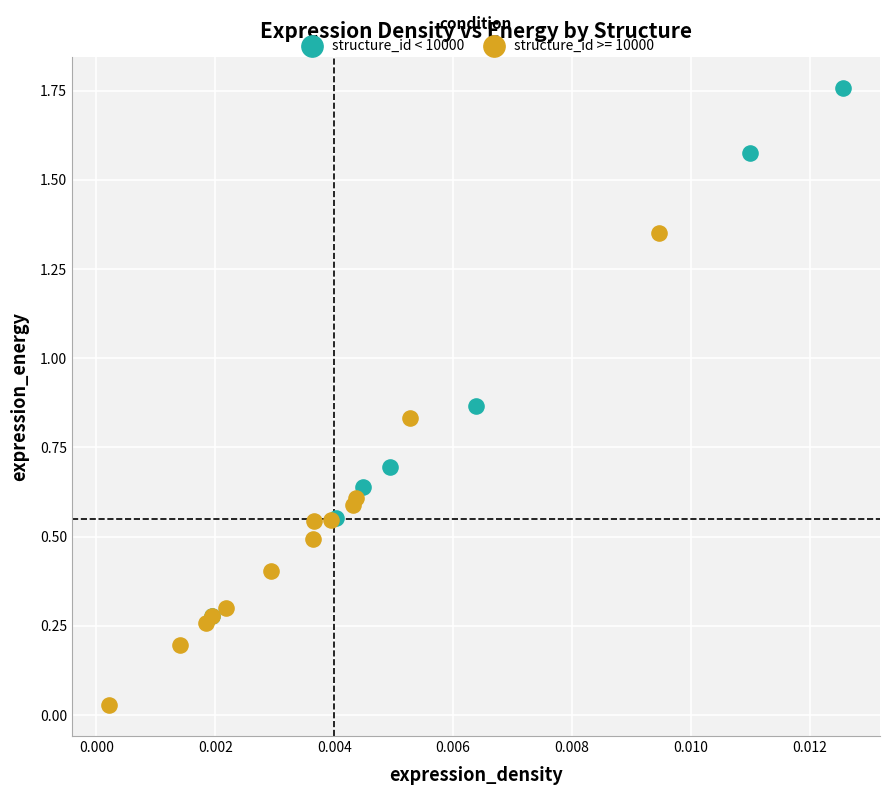

Which series has the widest spread of Y values?

structure_id < 10000